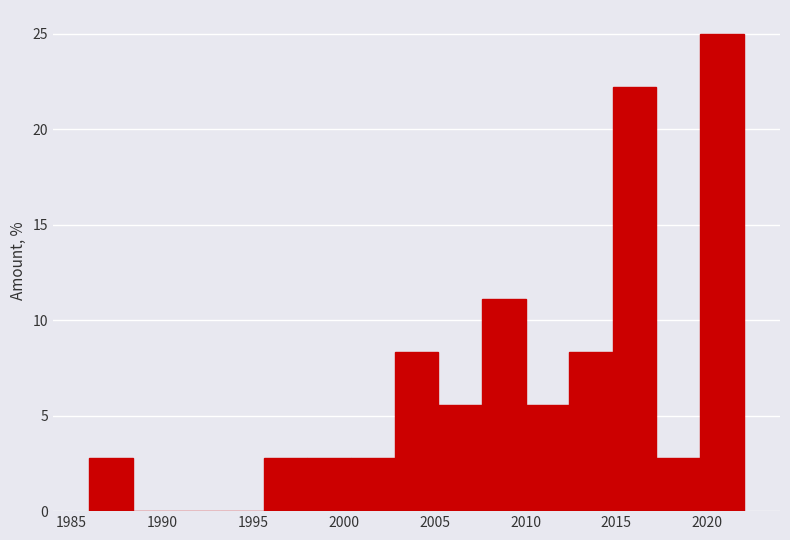

What is the height of the bar covering 1986.0 to 1988.4 on the x-axis? Neither the bar edges nor the heights are printed on the chart, so give them approximately, as read against the axes.

3.0